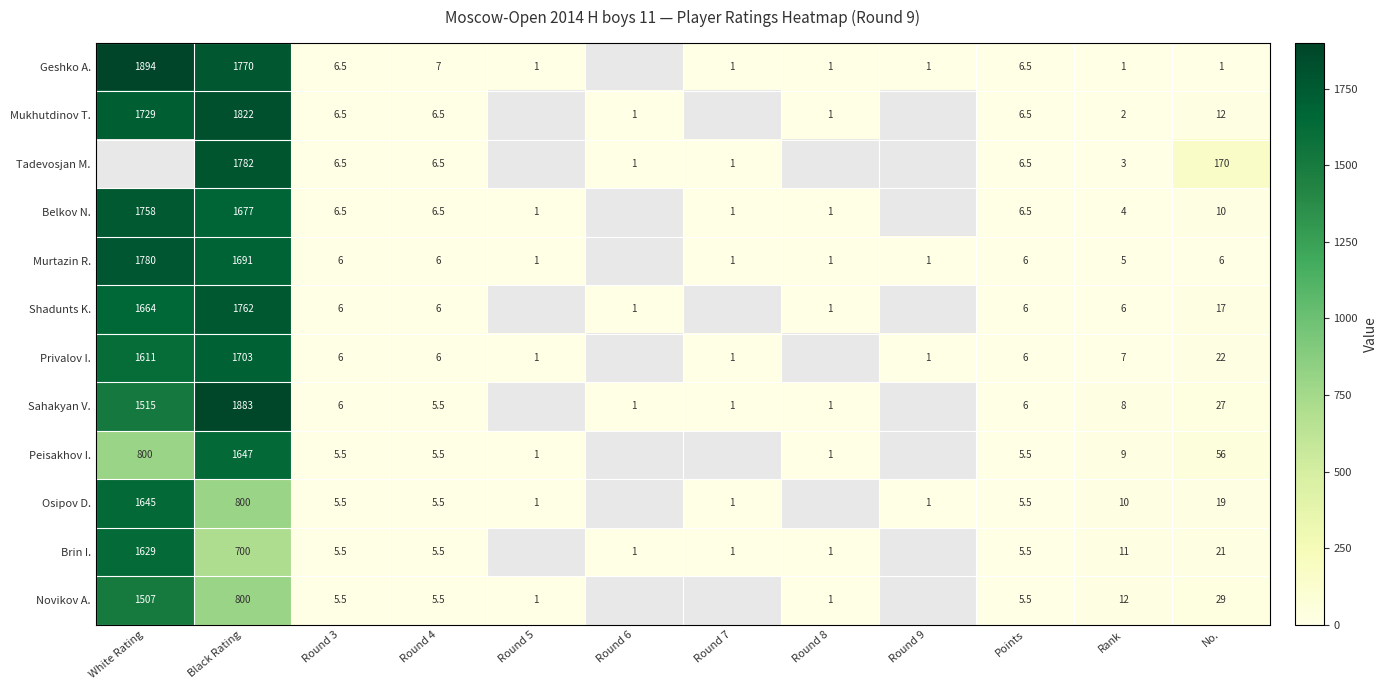

What is the total value across all series at Rank?

78.0